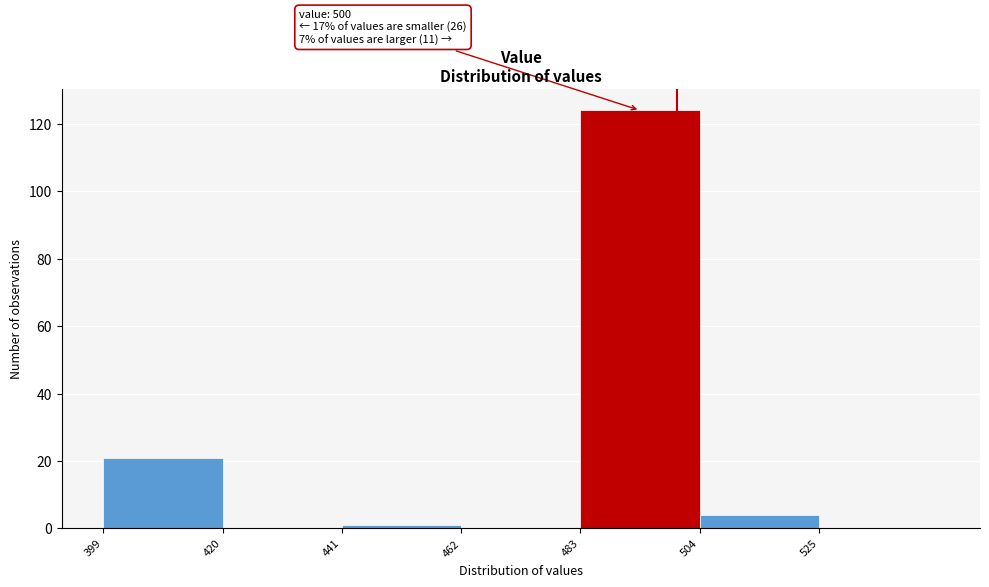

Which range on the x-axis has the tallest bar?

483 to 504